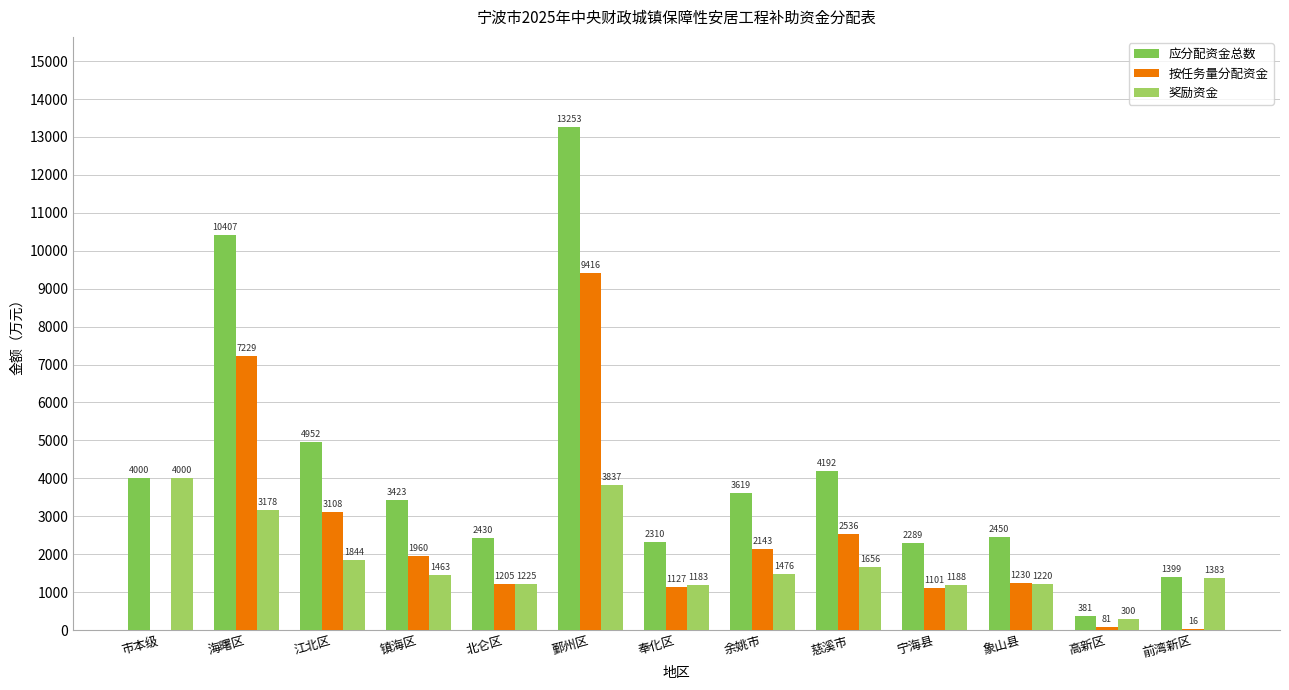

Which series has the largest total across all categories?

应分配资金总数